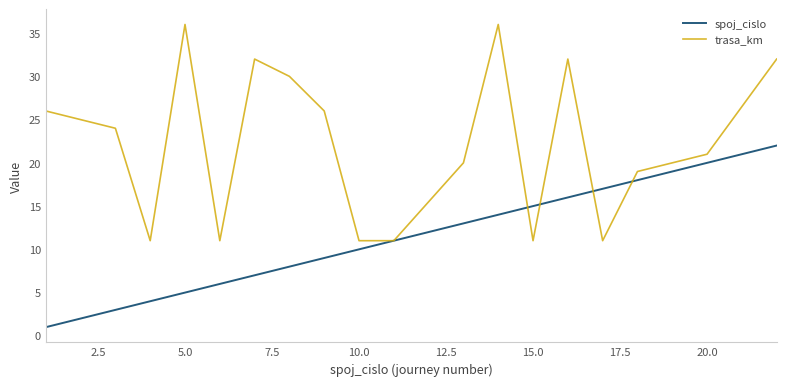

List the series in order of their overall mean, lowest first.

spoj_cislo, trasa_km